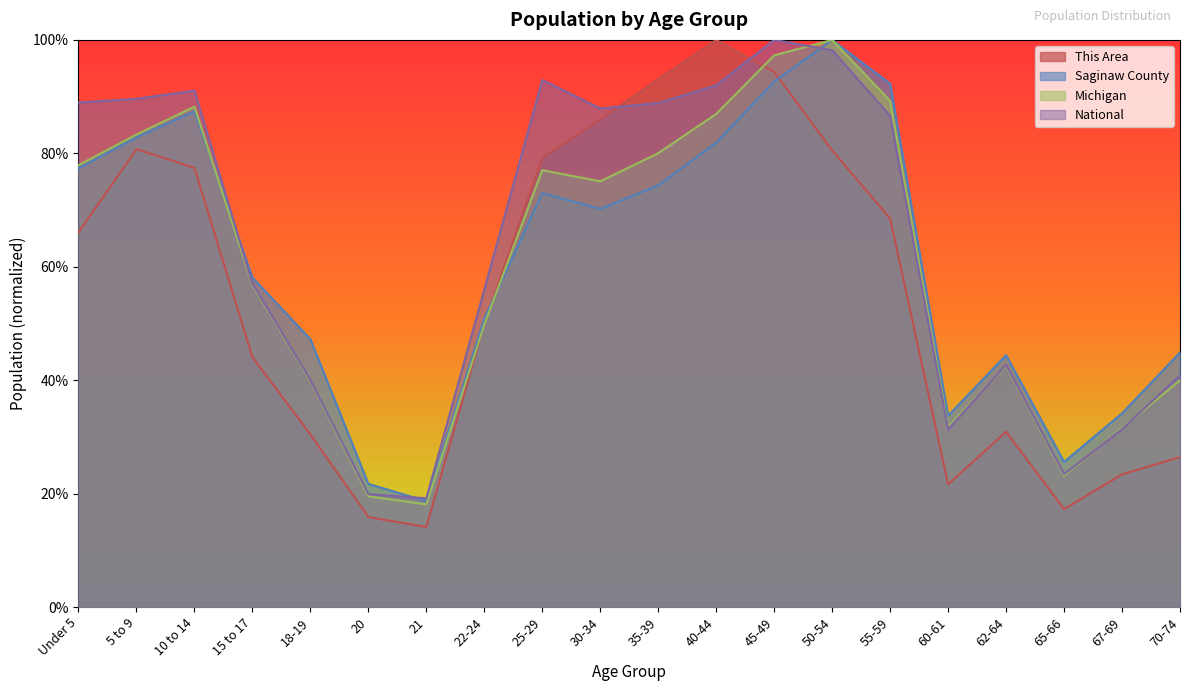

Is the value of This Area at 50-54 greater than the value of Michigan at 22-24?

Yes